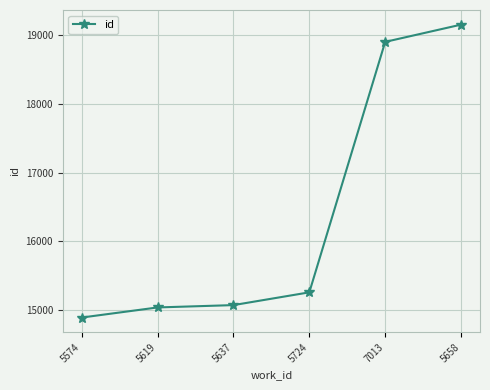

What is the sum of the values at 5724 and 5637?

30326